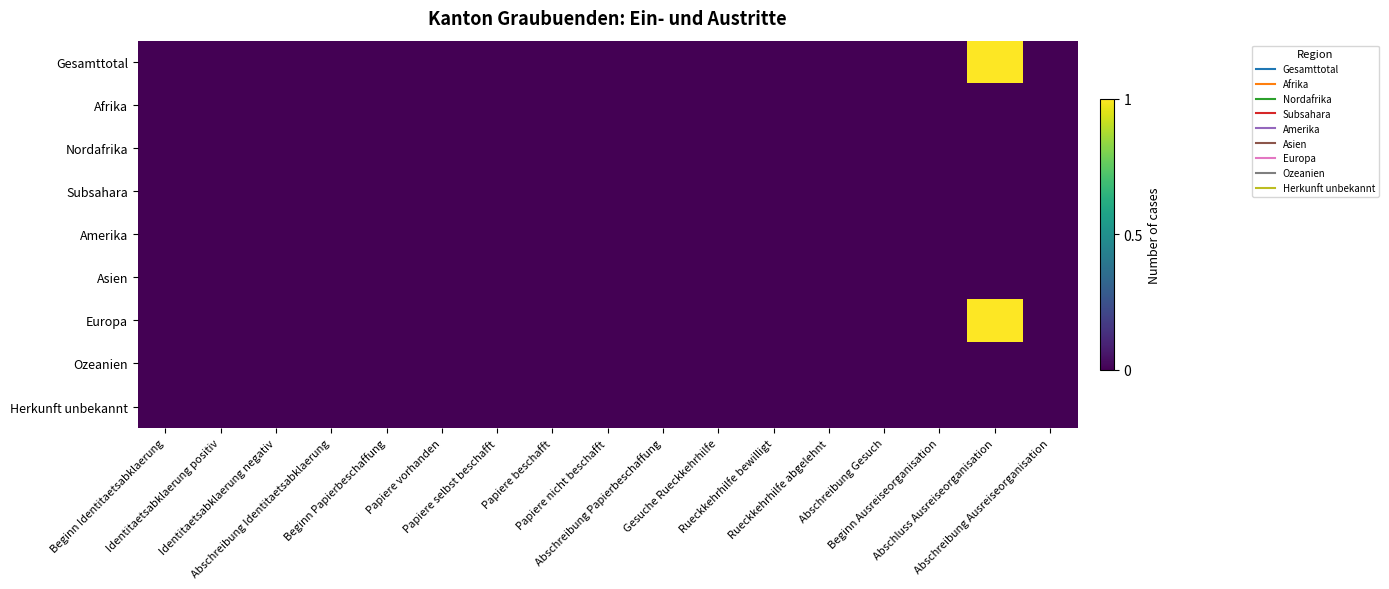

Between Rueckkehrhilfe bewilligt and Beginn Ausreiseorganisation, which series saw the biggest shift?

Gesamttotal